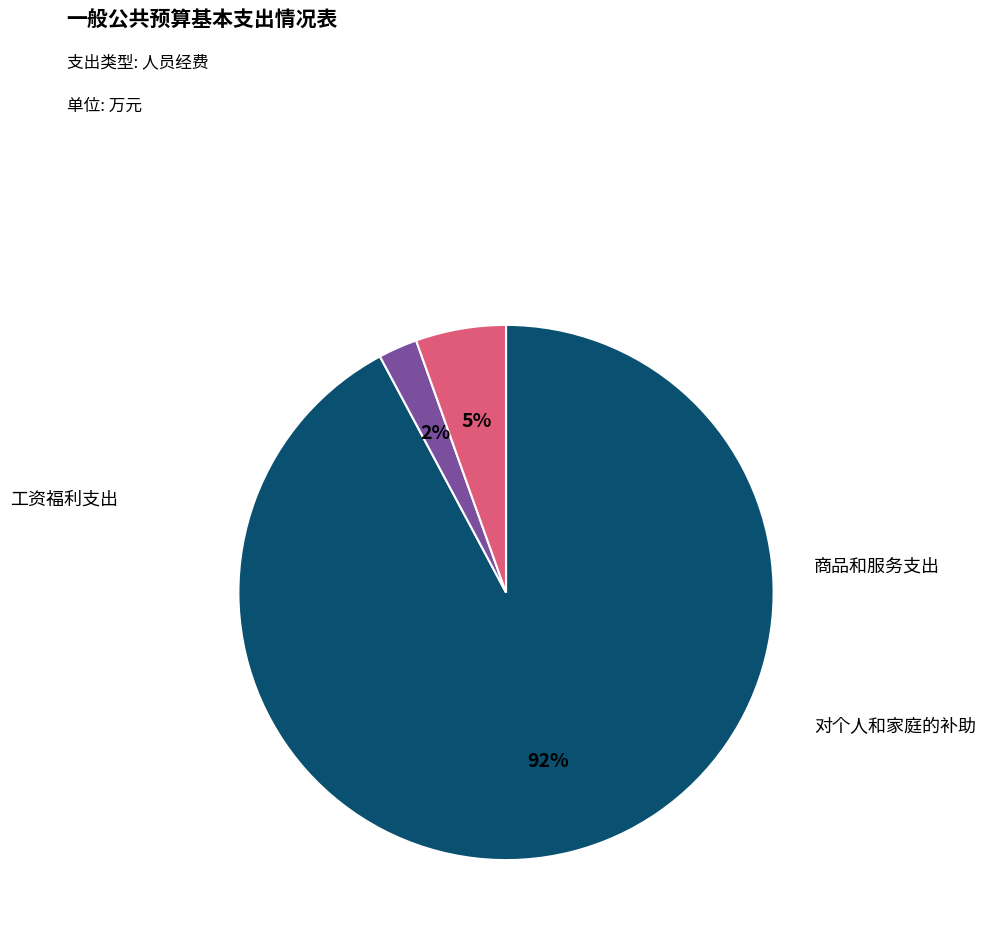

To the nearest percent, what is the average slice percentage?

33%